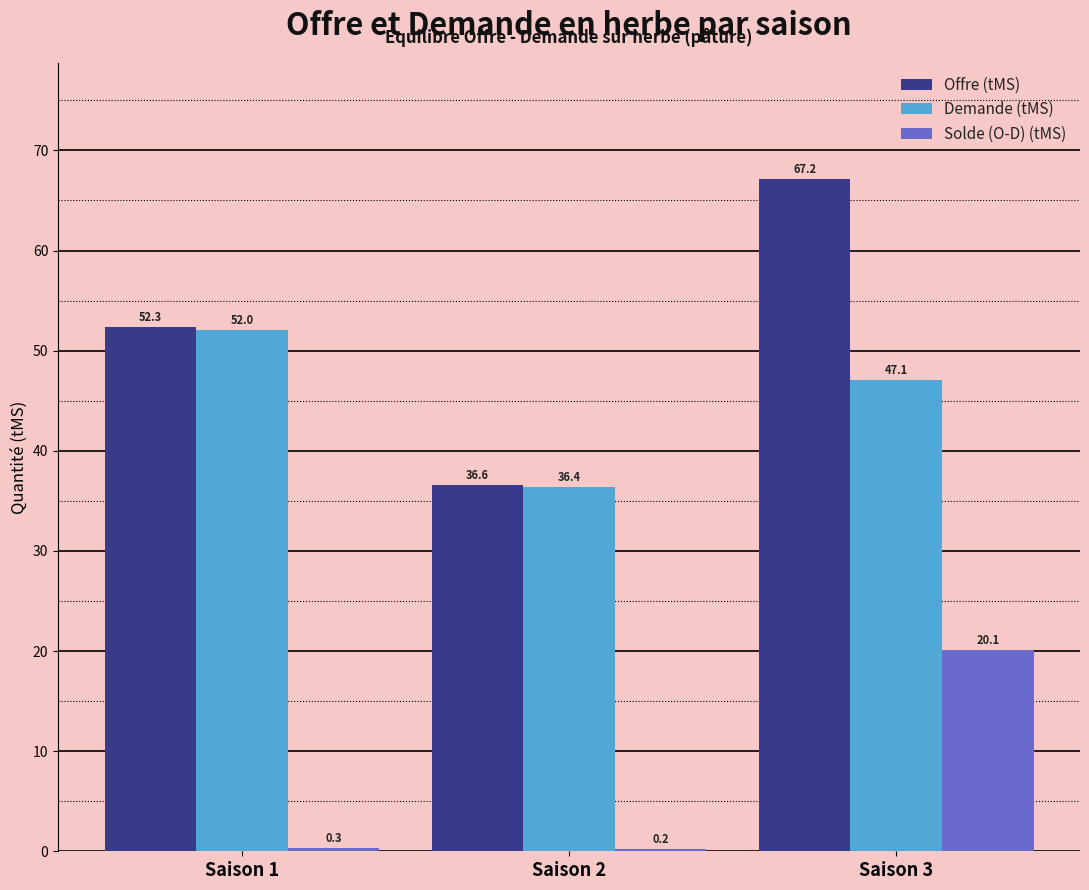

Reading right to left, list all the values displayed in this chart.

Offre (tMS): Saison 3=67.2	Saison 2=36.6	Saison 1=52.3
Demande (tMS): Saison 3=47.1	Saison 2=36.4	Saison 1=52.0
Solde (O-D) (tMS): Saison 3=20.1	Saison 2=0.2	Saison 1=0.3